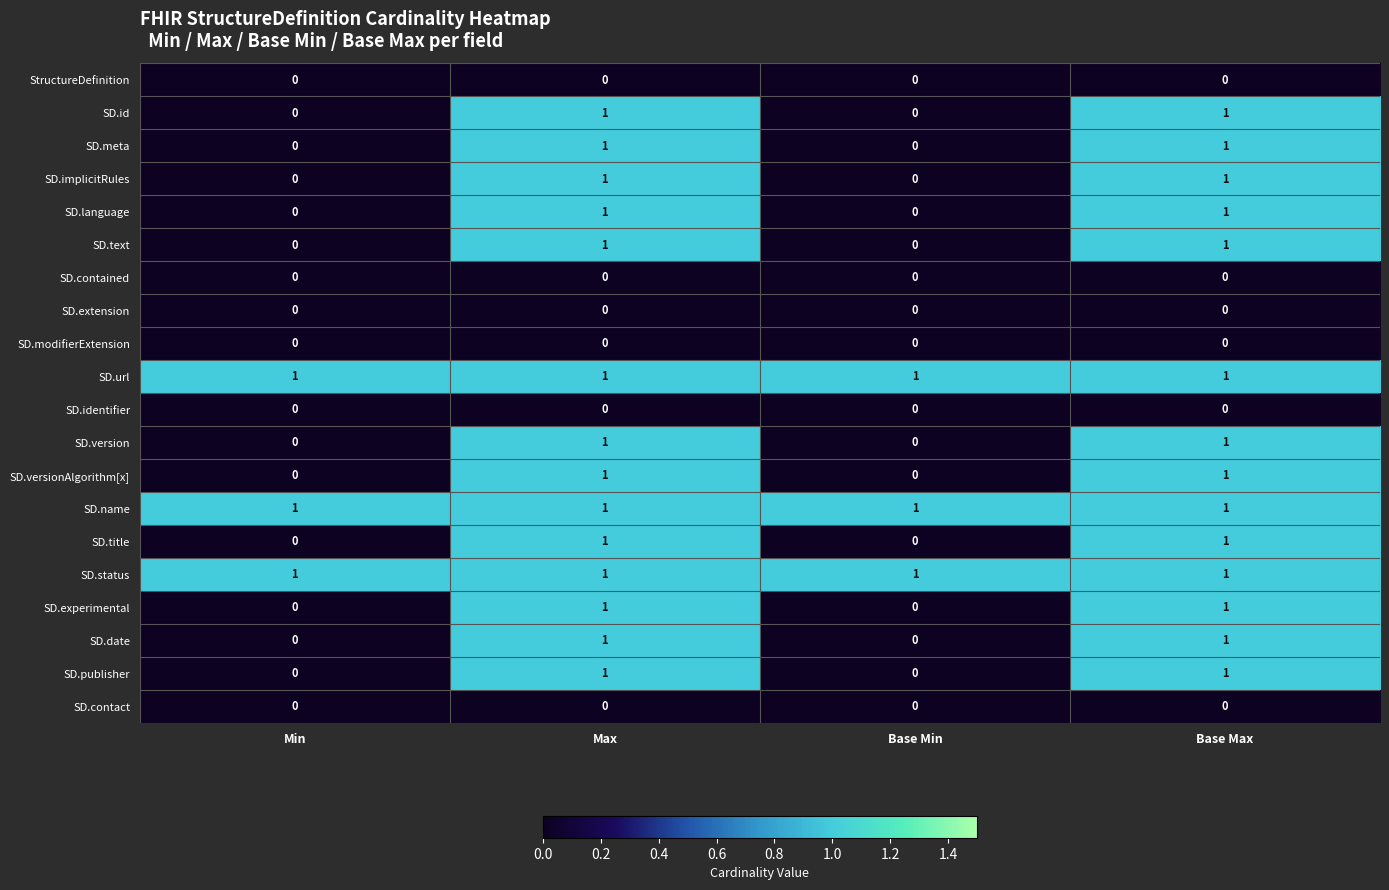

Is it true that SD.implicitRules equals 0 at Min?

True